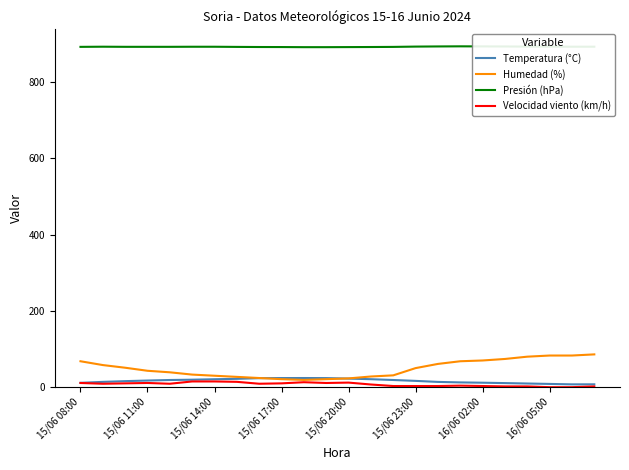

What is the sum of all Temperatura (°C) values?

395.3